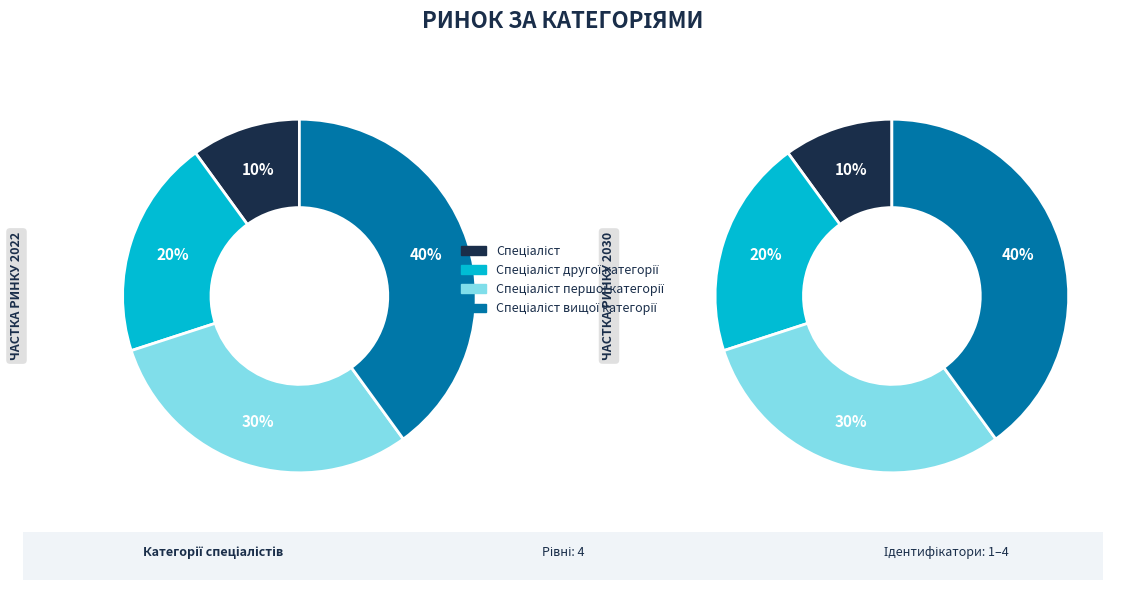

Rank the categories by value from highest to lowest.

Спеціаліст вищої категорії, Спеціаліст першої категорії, Спеціаліст другої категорії, Спеціаліст